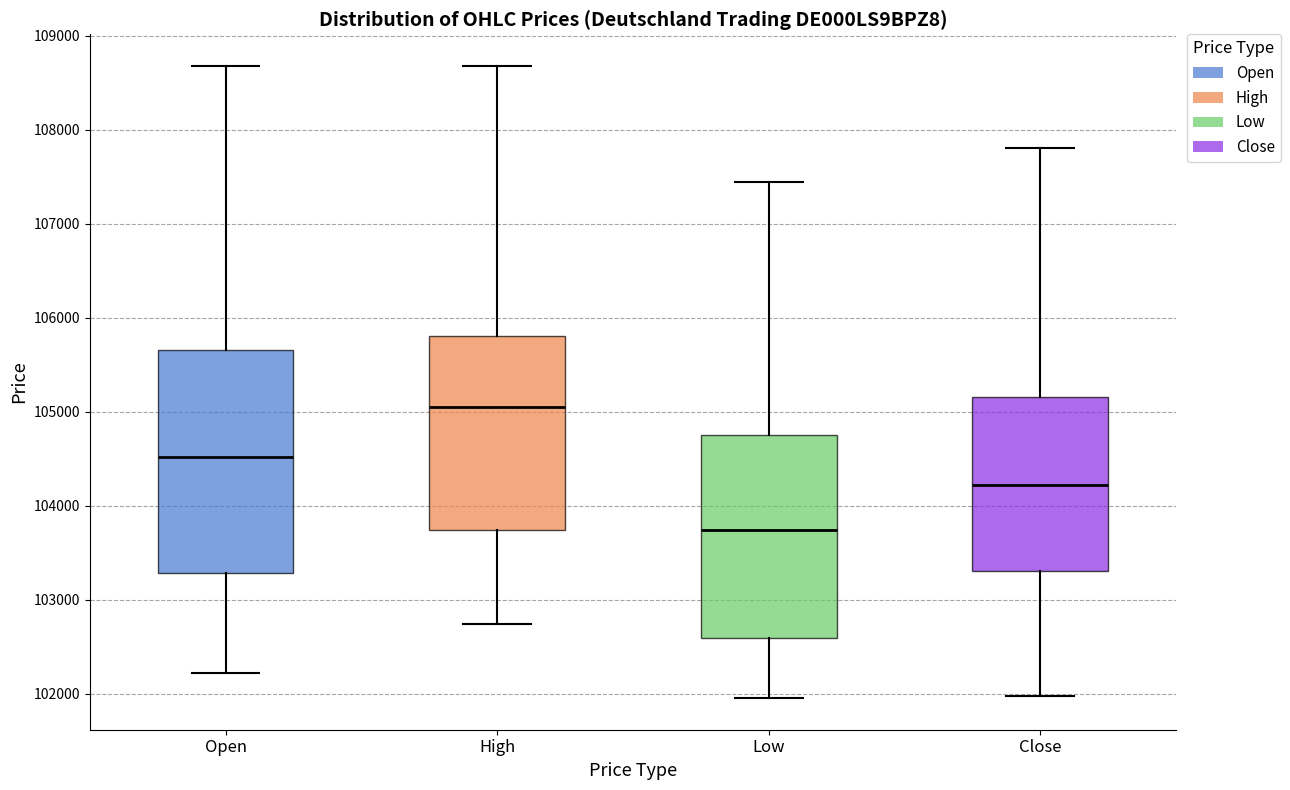

Reading left to right, read every box against the y-axis: the position of its median line, the range the box covers, and the ends of its whiskers. The values are not printed on the chart, so give them approximately, as read against the axis.

Open: median 104500, box 103300 to 105700, whiskers 102200 to 108700
High: median 105000, box 103700 to 105800, whiskers 102700 to 108700
Low: median 103700, box 102600 to 104700, whiskers 102000 to 107400
Close: median 104200, box 103300 to 105200, whiskers 102000 to 107800